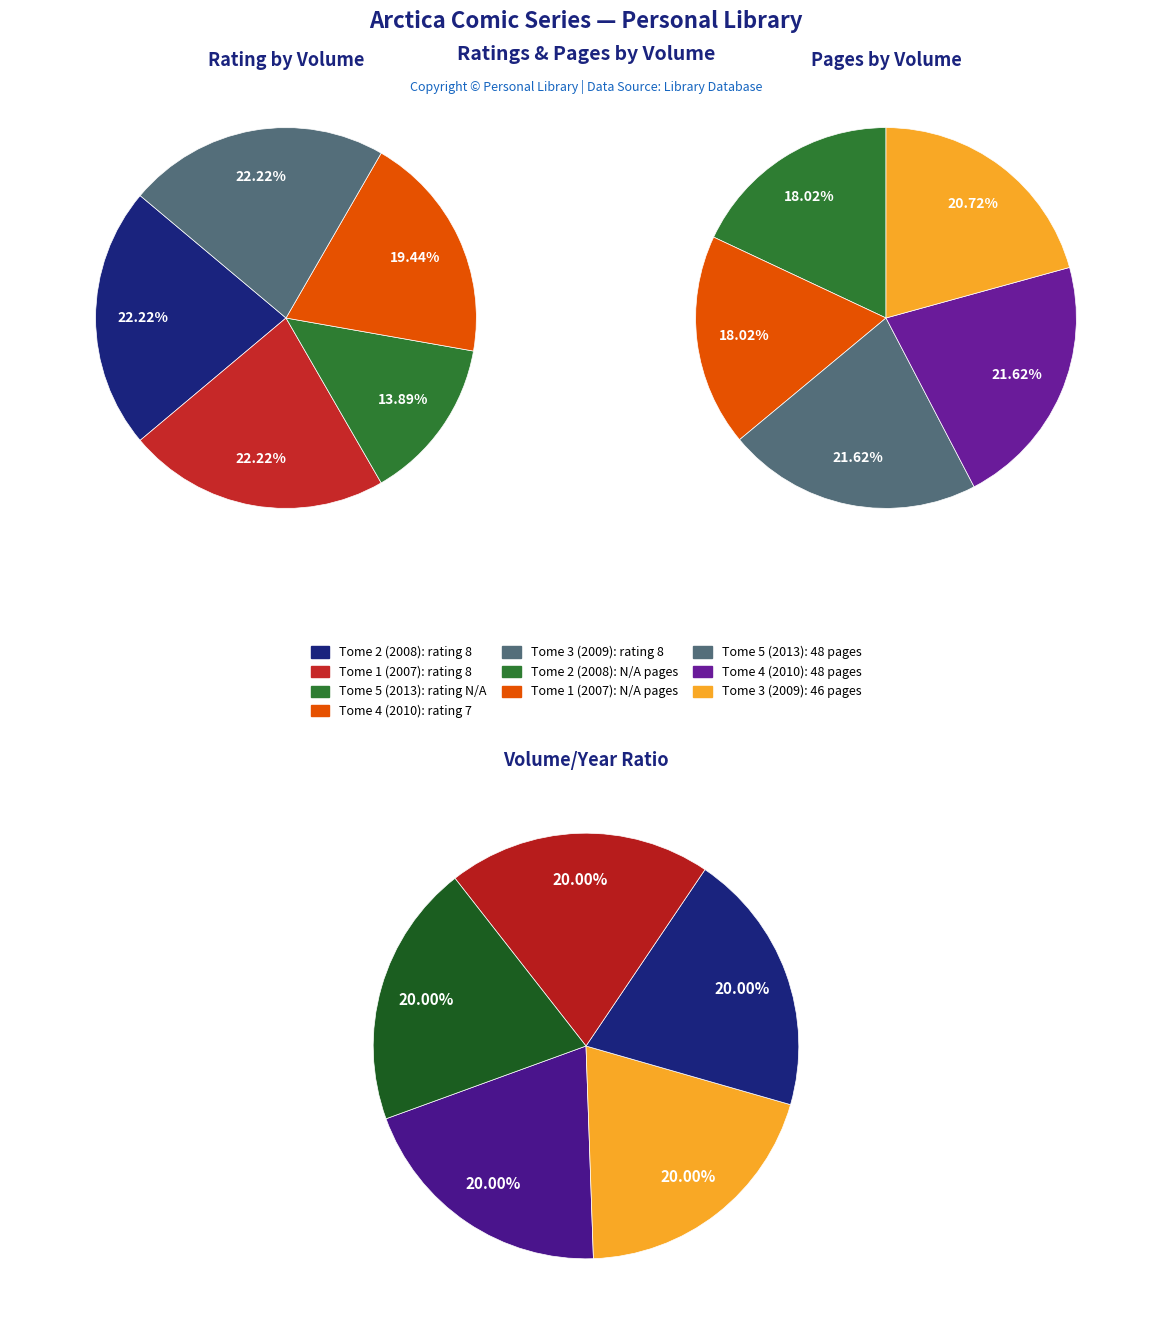

Is there any slice that represents more than half of the pie?

No